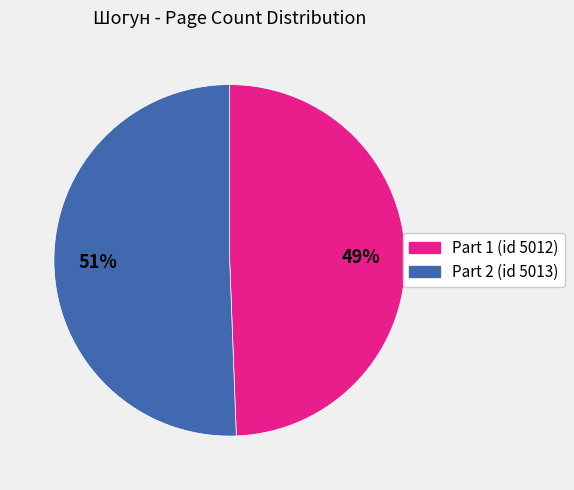

To the nearest percent, what is the average slice percentage?

50%